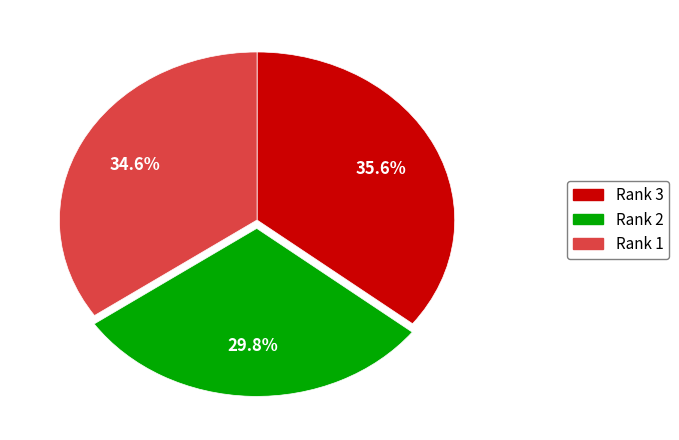

Between Rank 3 and Rank 2, which is larger?

Rank 3